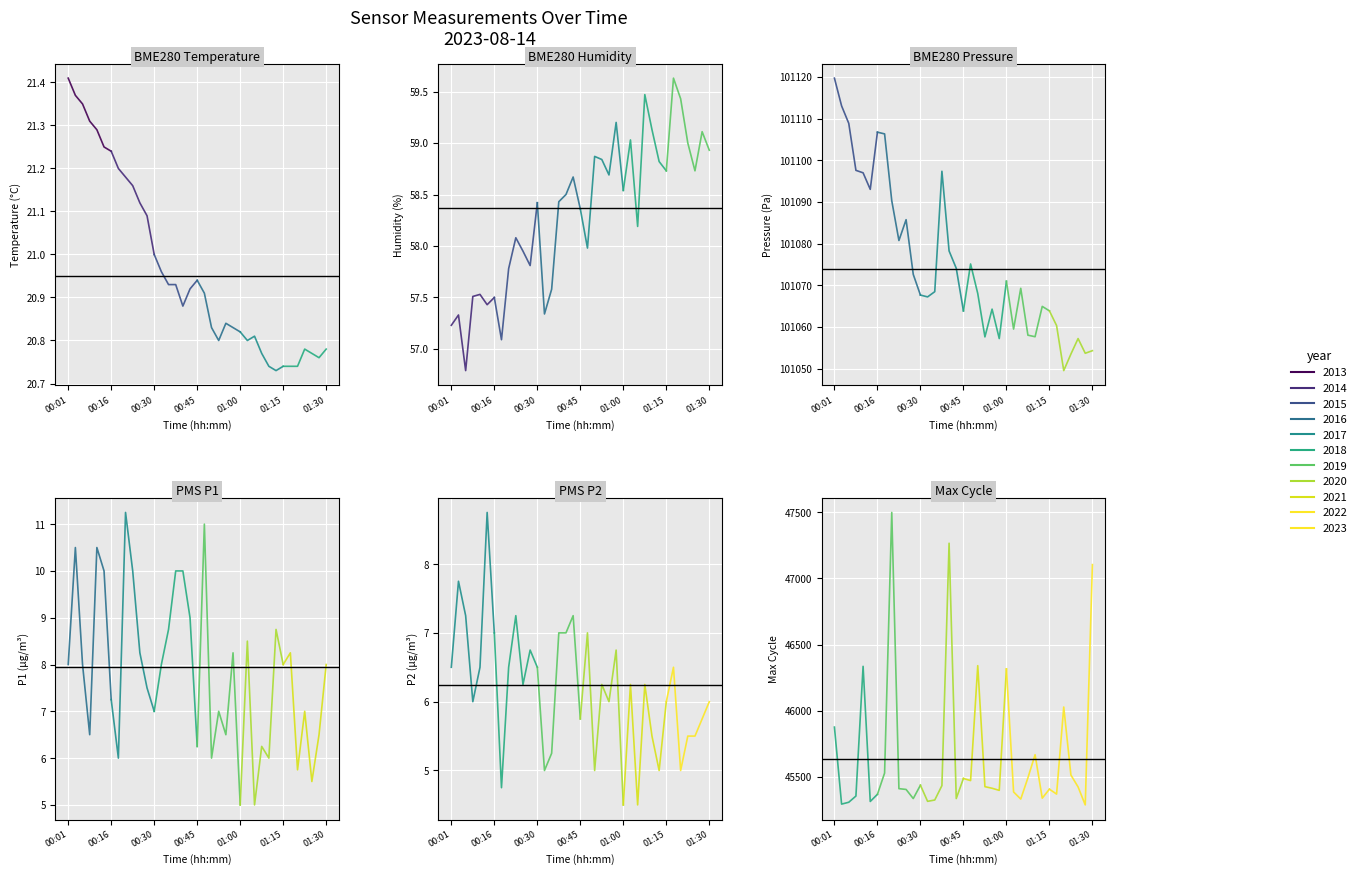

Which has a higher value, 00:06 or 01:13?

00:06